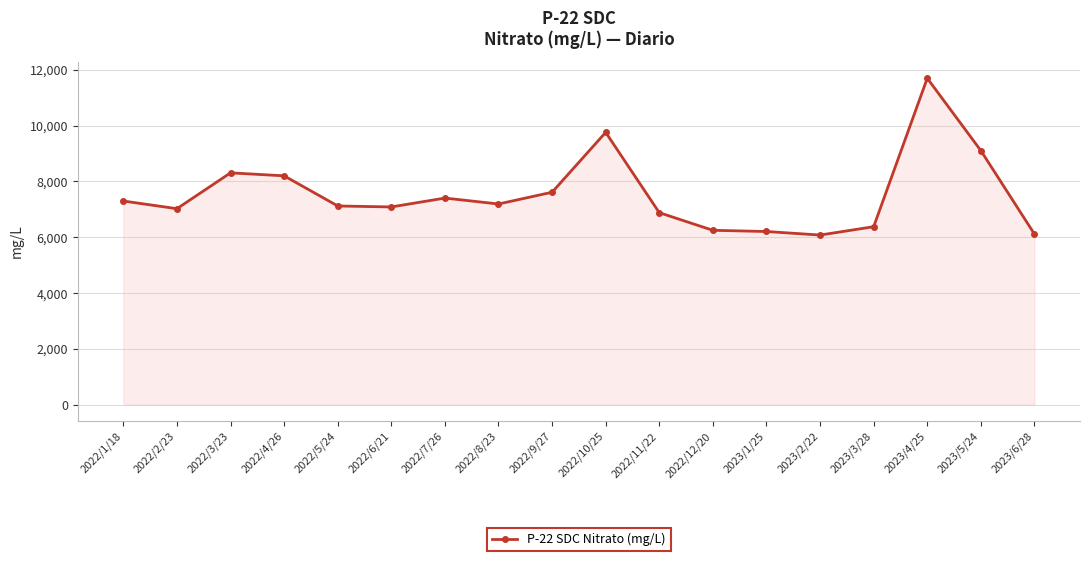

The value at 2023/5/24 is 4214.4. True or false?

False